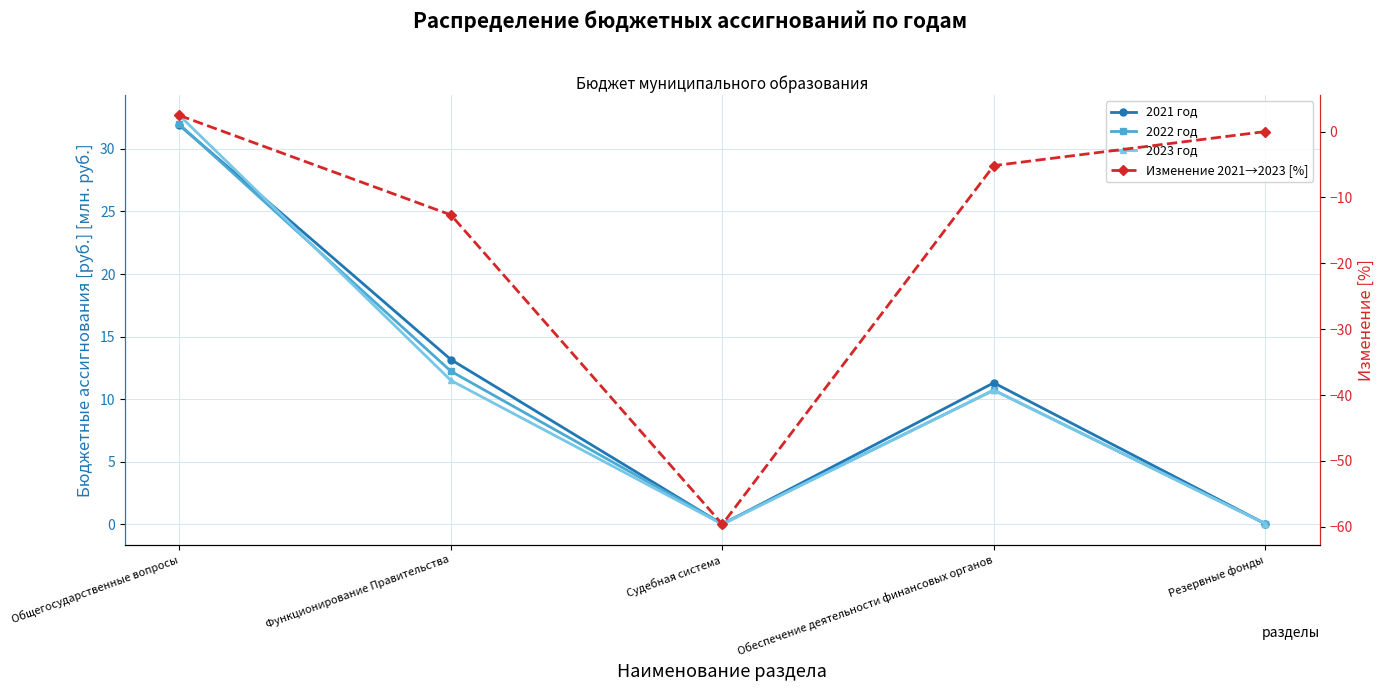

How many lines are shown in the chart?

4